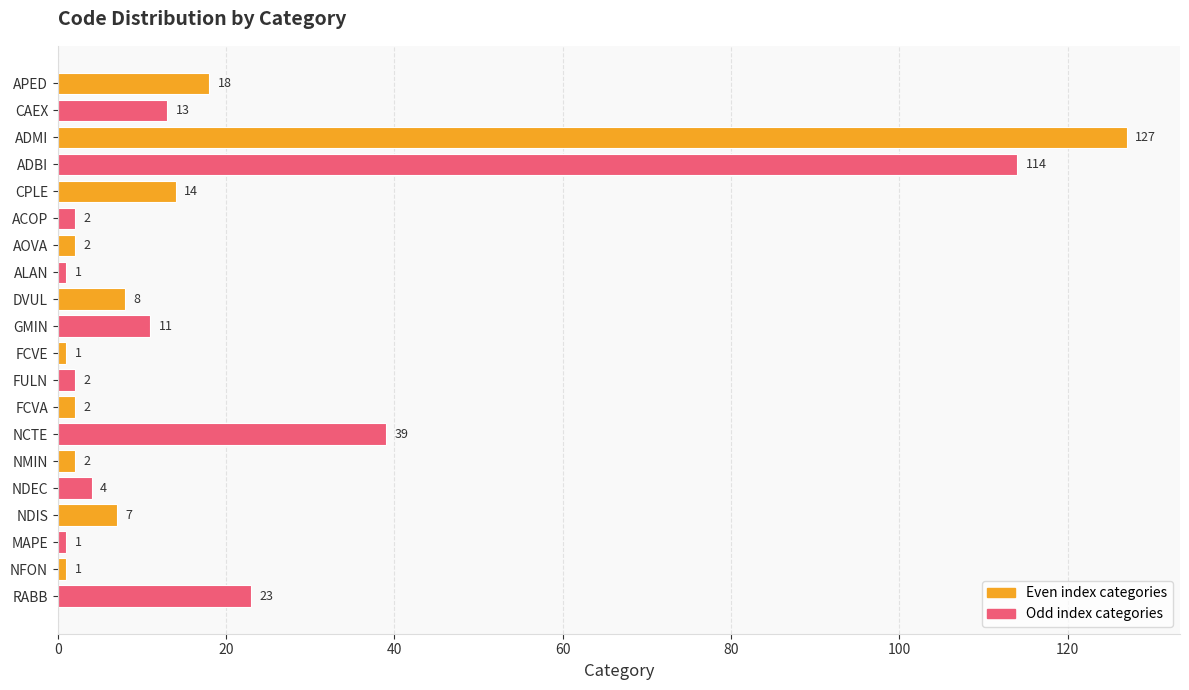

Is it true that the value at CAEX is 6?

False